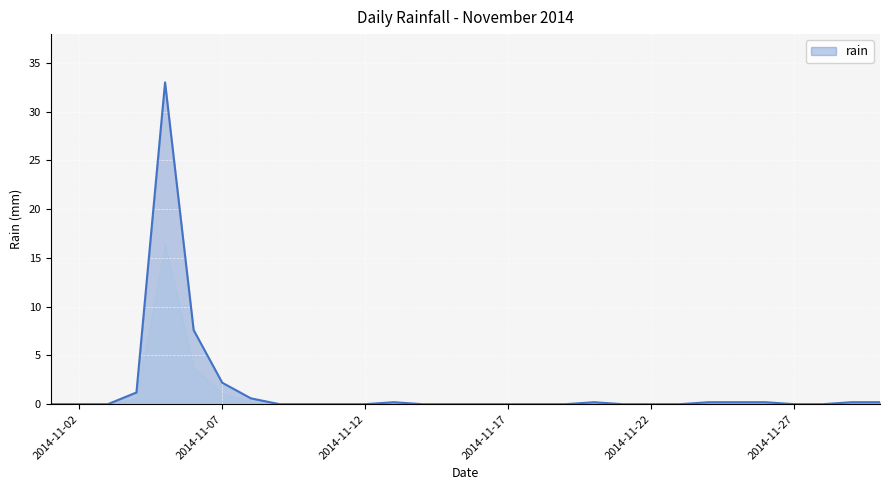

What is the greatest value displayed?

33.0